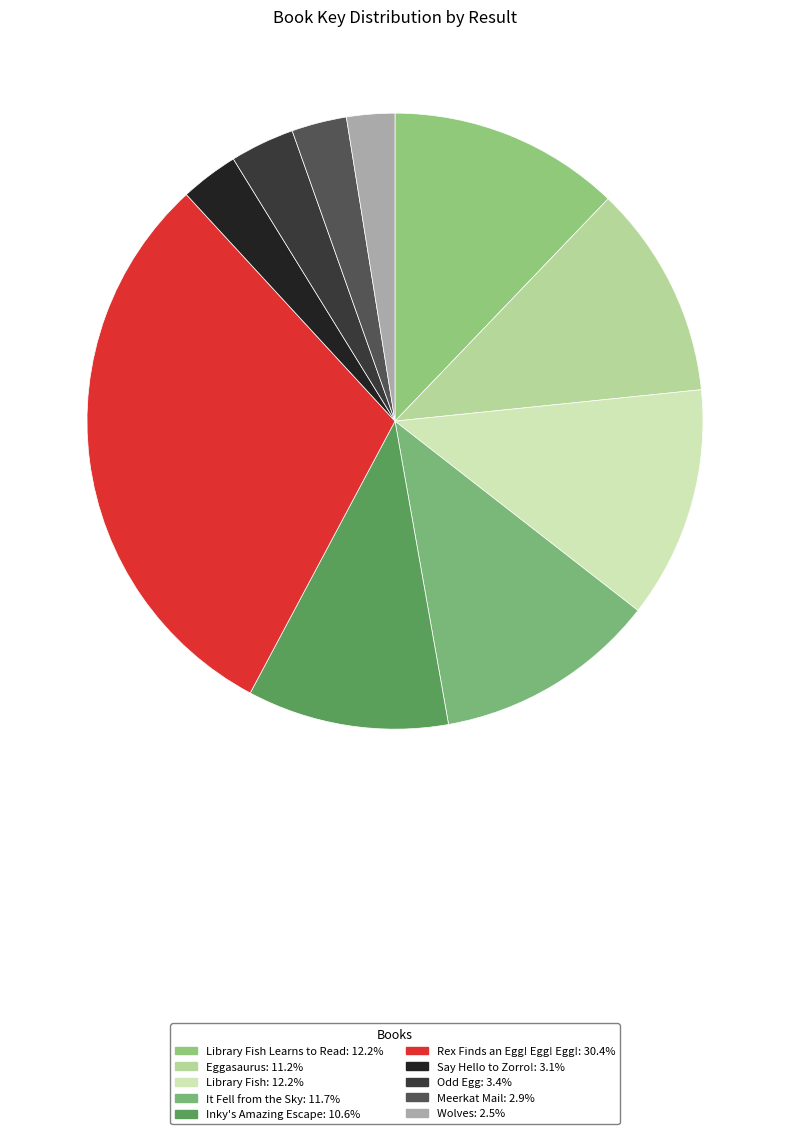

Rank the categories by value from lowest to highest.

Wolves, Meerkat Mail, Say Hello to Zorro!, Odd Egg, Inky's Amazing Escape, Eggasaurus, It Fell from the Sky, Library Fish, Library Fish Learns to Read, Rex Finds an Egg! Egg! Egg!